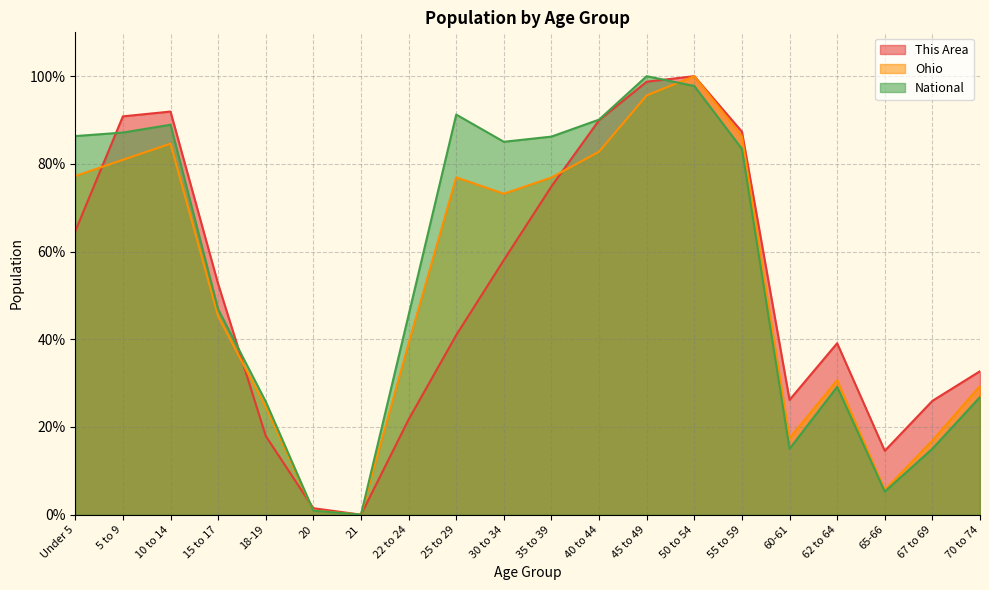

How many interior local peaks does the Ohio series have?

4